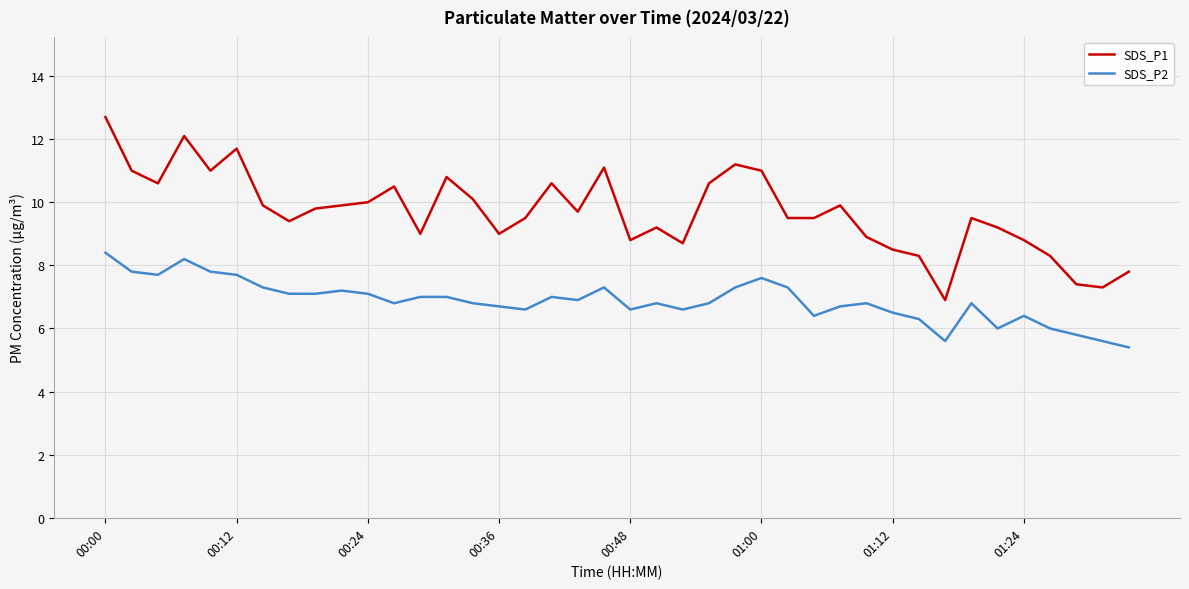

What is the minimum value for SDS_P2?

5.4